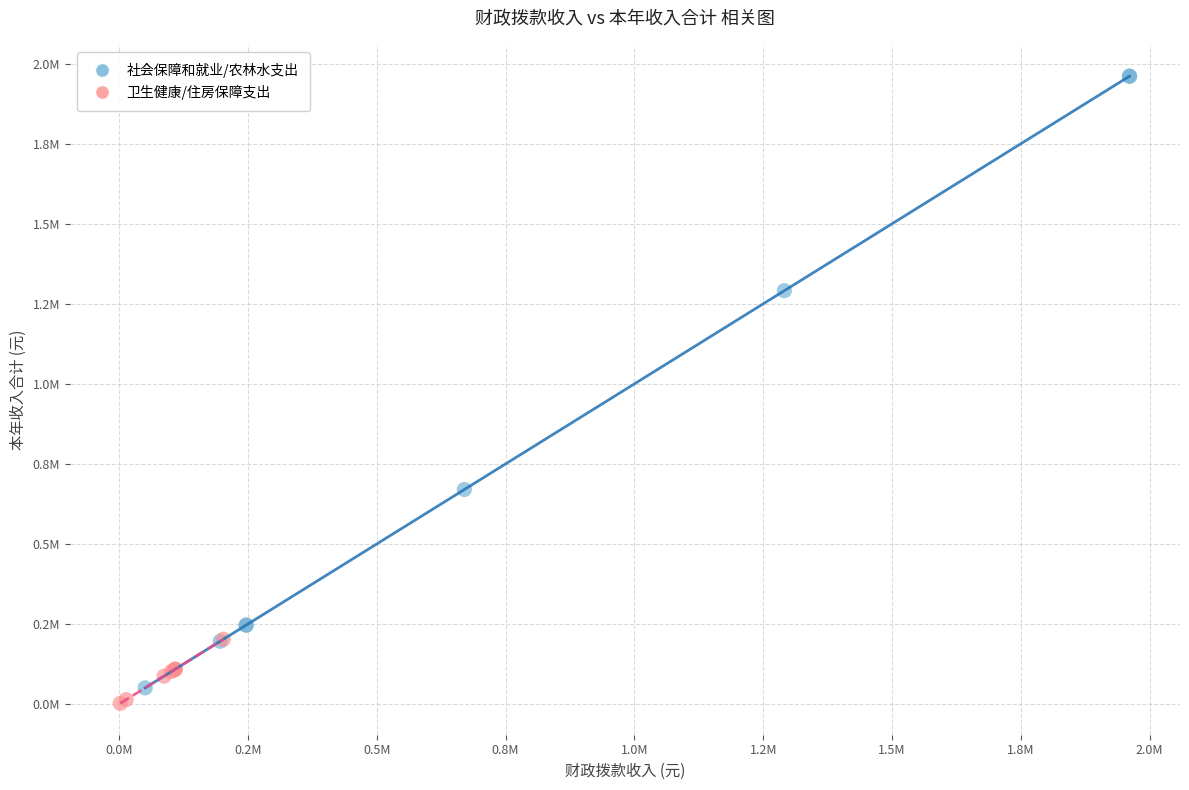

What are all the series names shown in the legend?

社会保障和就业/农林水支出, 卫生健康/住房保障支出